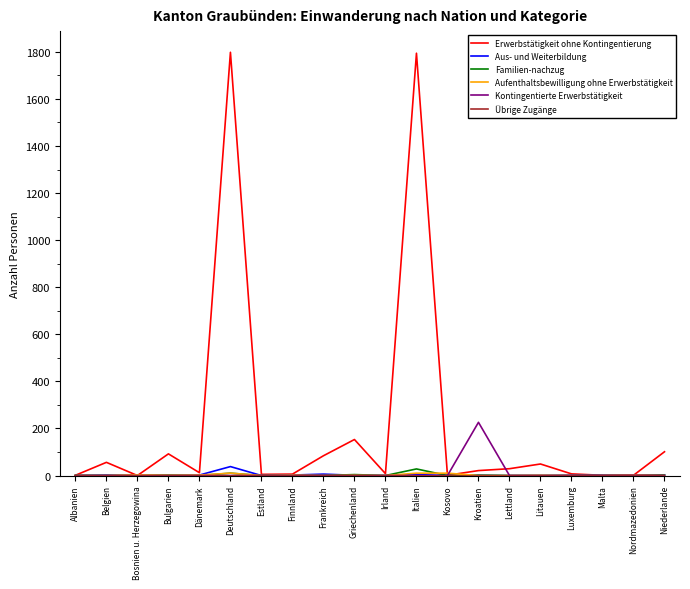

What is the spread (max minus min) of values at Deutschland?

1798